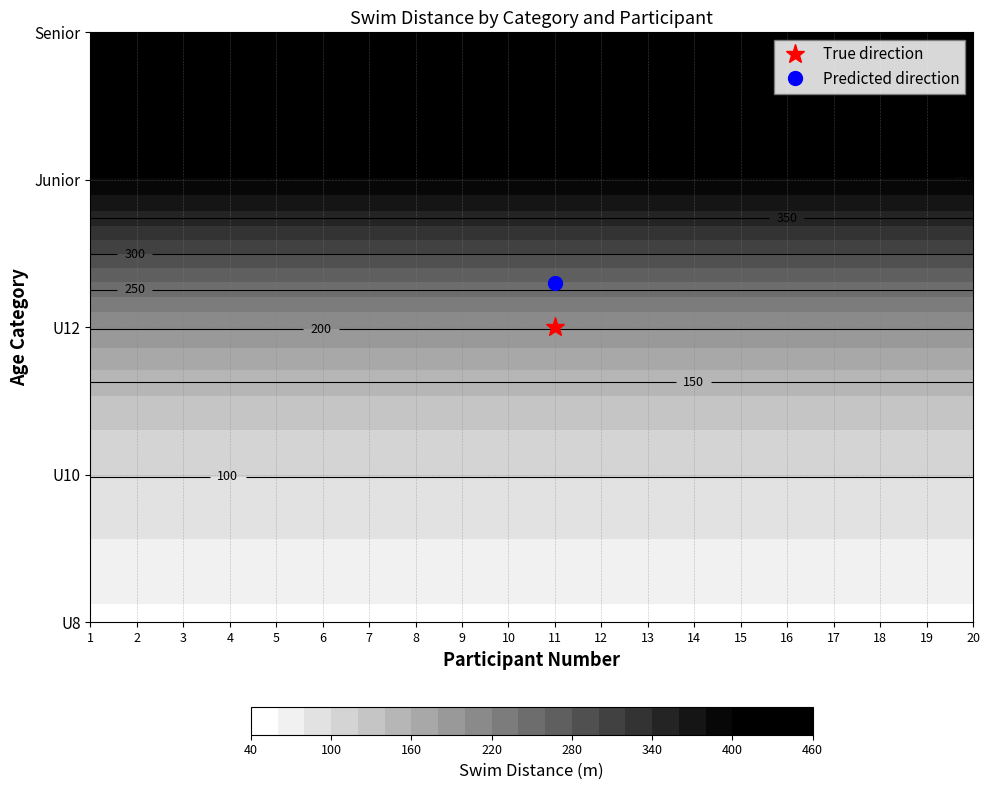

Which series has the largest total across all categories?

Junior